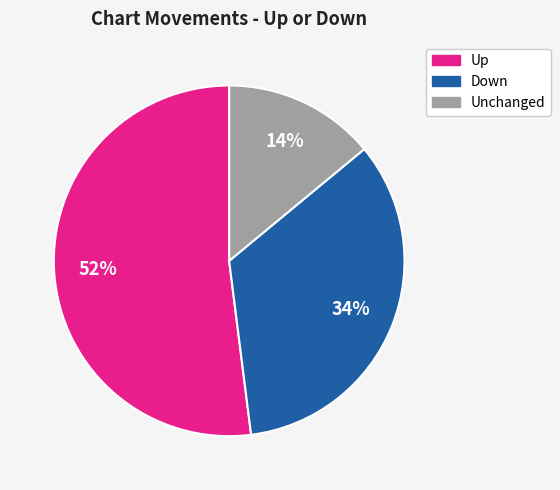

Is there a majority slice in this chart?

Yes